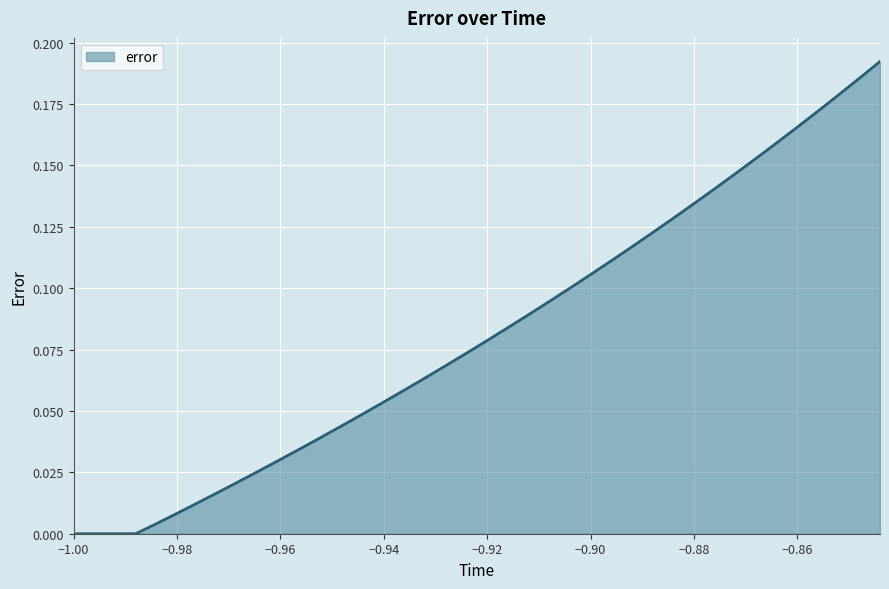

Reading left to right, transcribe all the data shown in this chart.

0.0	0.0	0.0	0.0	0.0	0.0	0.0	0.0	0.0	0.0	0.0	0.0	0.0	0.0	0.0	0.1	0.1	0.1	0.1	0.1	0.1	0.1	0.1	0.1	0.1	0.1	0.1	0.1	0.1	0.1	0.1	0.1	0.1	0.2	0.2	0.2	0.2	0.2	0.2	0.2